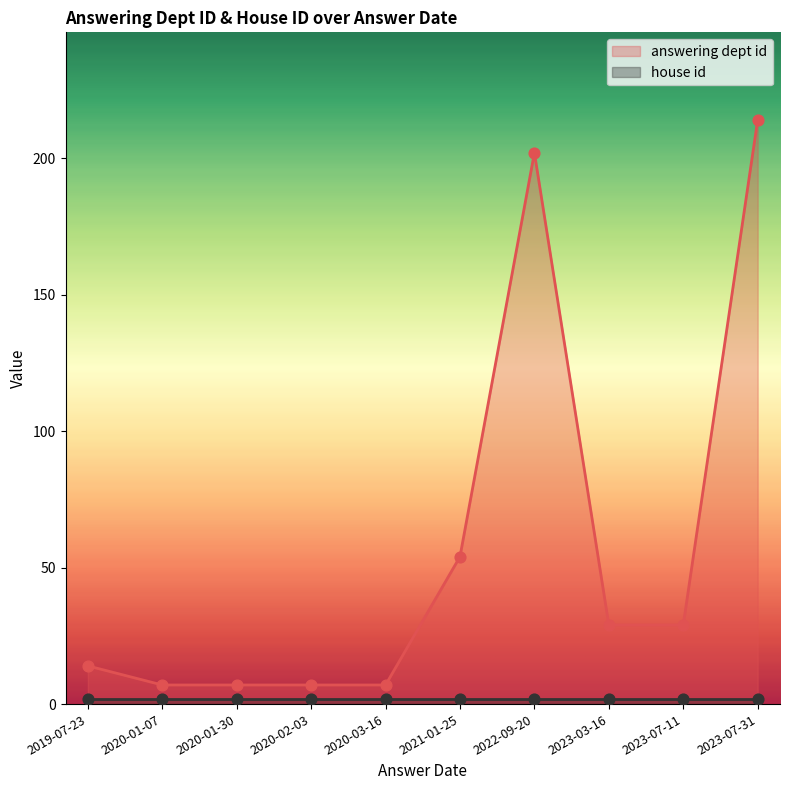

Which series reaches the maximum Y coordinate?

answering dept id